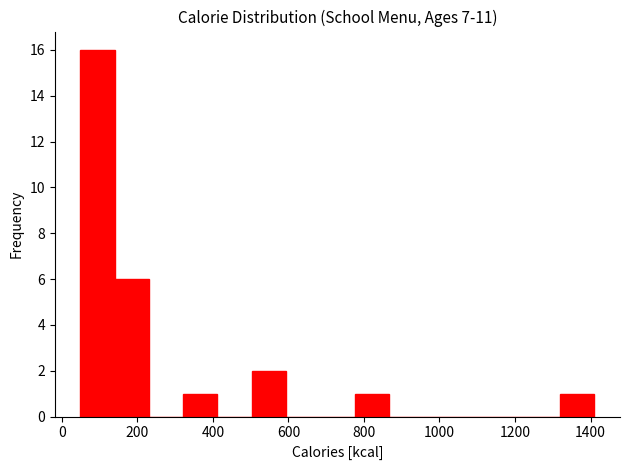

Reading left to right, list every bar in this chart as the range it spans on the x-axis followed by its height. Neither the bar edges nor the heights are printed on the chart, so give them approximately, as read against the axes.

40 to 140: 16
140 to 240: 6
240 to 320: 0
320 to 420: 1
420 to 500: 0
500 to 600: 2
600 to 680: 0
680 to 780: 0
780 to 860: 1
860 to 960: 0
960 to 1040: 0
1040 to 1140: 0
1140 to 1220: 0
1220 to 1320: 0
1320 to 1420: 1